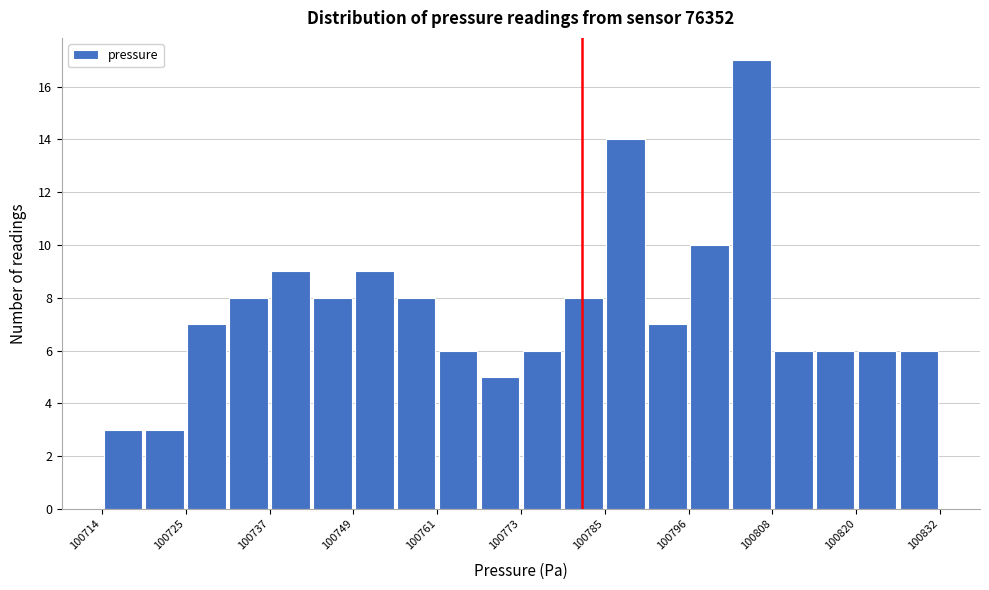

Around what value on the x-axis is the tallest bar? Give the approximate position of its centre, as read against the axis.

100806